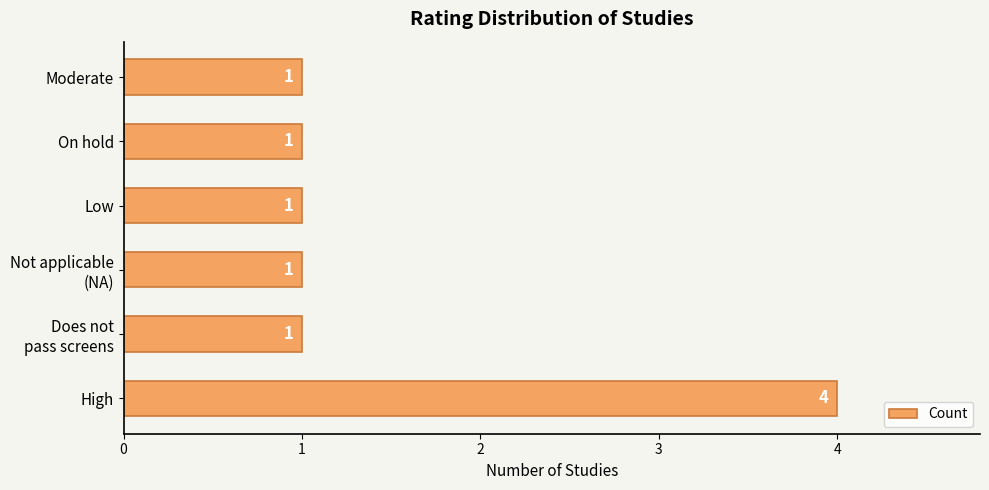

Is it true that the value at On hold is 2?

False